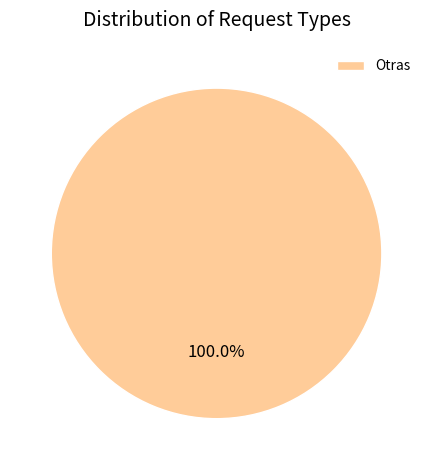

Does any single category account for the majority?

Yes